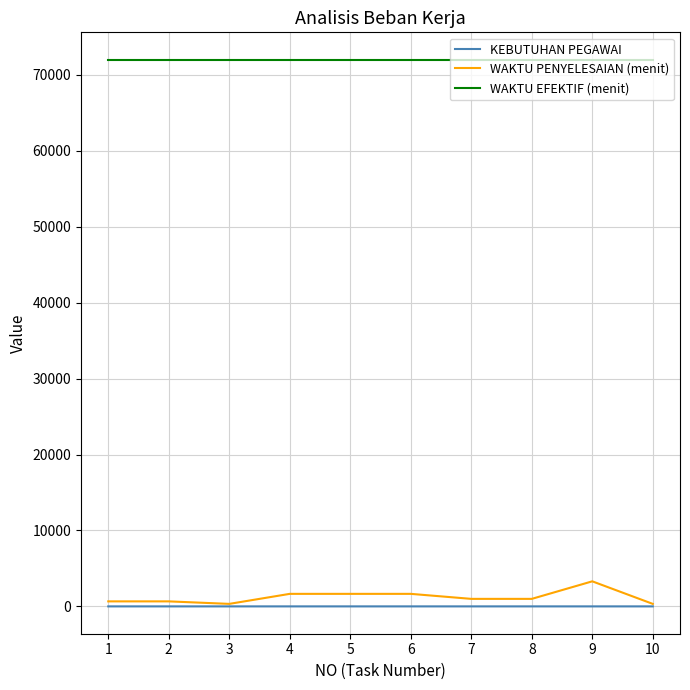

True or false: WAKTU PENYELESAIAN (menit) and WAKTU EFEKTIF (menit) intersect in this chart.

False